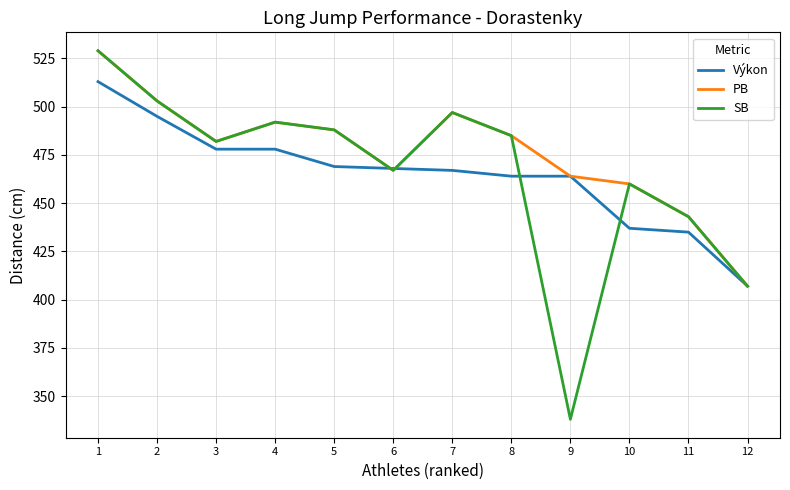

At how many categories does at least one series exceed 475?

7